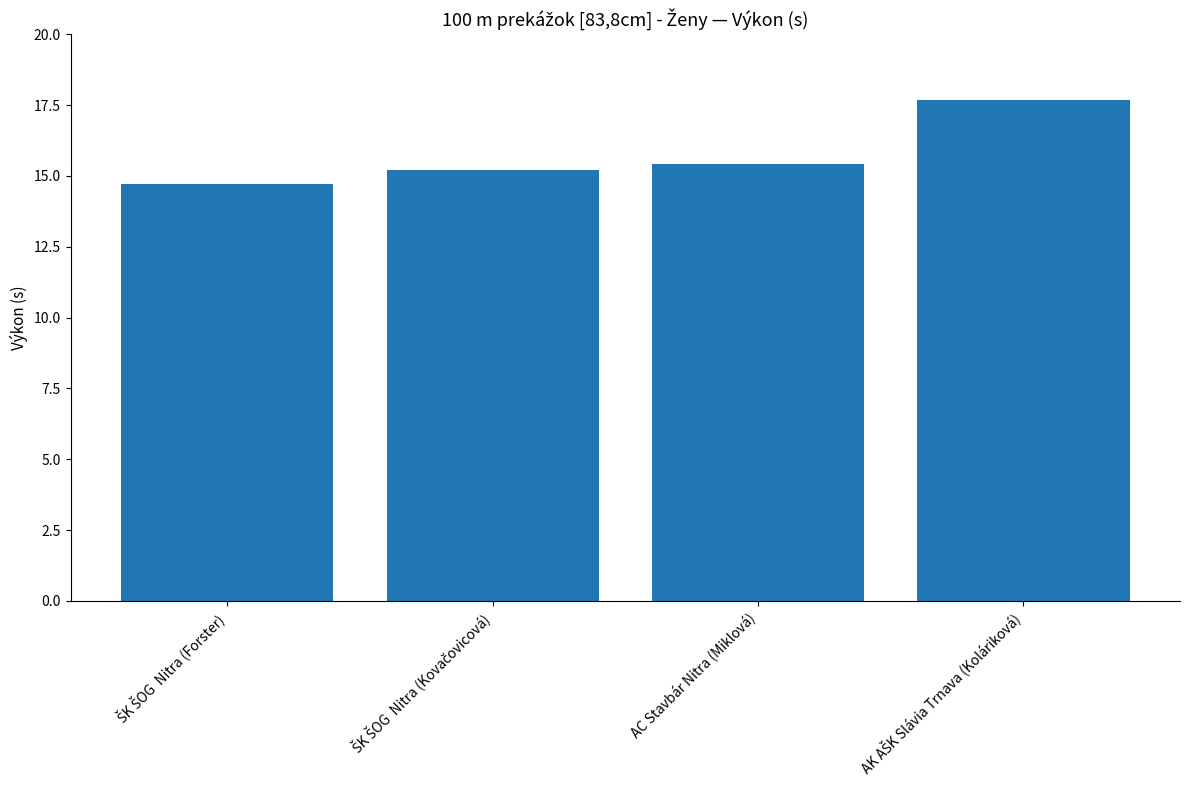

Reading left to right, transcribe all the data shown in this chart.

14.7	15.2	15.4	17.7